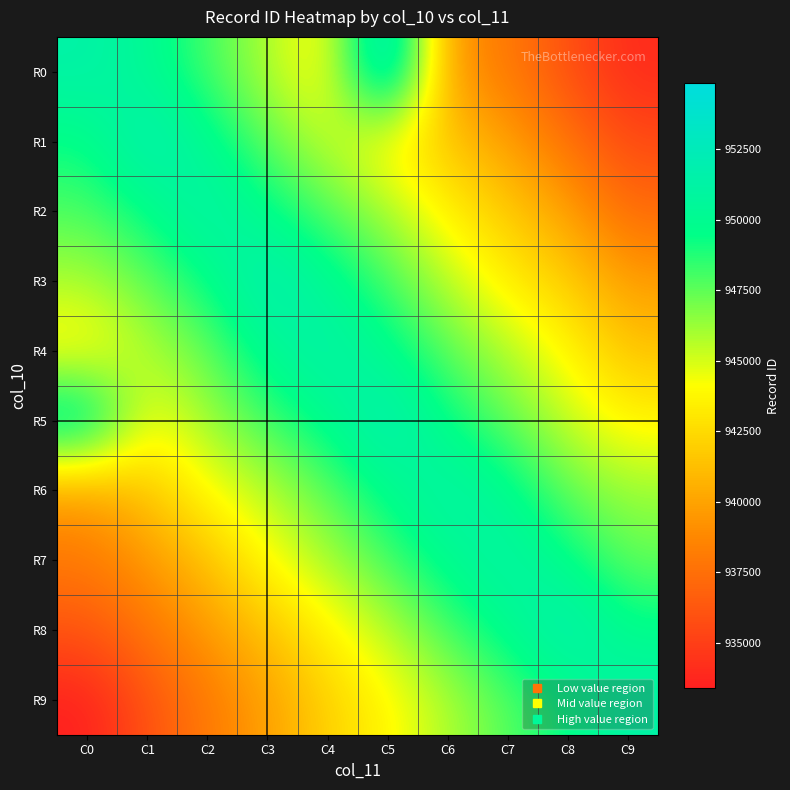

Reading right to left, transcribe all the data shown in this chart.

R0: C9=933985.2	C8=935878.3	C7=938143.3	C6=939335.3	C5=954829.0	C4=943433.2	C3=945875.8	C2=948009.2	C1=950227.9	C0=951428.0
R1: C9=935568.4	C8=937709.1	C7=939801.9	C6=941581.4	C5=943460.6	C4=945459.0	C3=947489.5	C2=950109.6	C1=952247.1	C0=949297.8
R2: C9=937323.6	C8=939869.6	C7=941791.4	C6=943476.8	C5=946062.3	C4=947733.2	C3=949643.5	C2=951569.3	C1=949416.7	C0=947889.0
R3: C9=939717.3	C8=941961.4	C7=943374.8	C6=945581.8	C5=948085.6	C4=950242.8	C3=952226.1	C2=949342.2	C1=947447.7	C0=945884.7
R4: C9=941462.0	C8=943823.9	C7=945797.2	C6=947588.9	C5=949939.7	C4=951536.0	C3=950186.5	C2=947311.6	C1=945772.3	C0=943399.2
R5: C9=943602.5	C8=945322.4	C7=947473.2	C6=949365.7	C5=952199.0	C4=949875.1	C3=948172.0	C2=946216.7	C1=944052.3	C0=952140.0
R6: C9=946264.1	C8=947351.7	C7=950079.4	C6=951418.1	C5=949819.9	C4=947558.1	C3=945633.9	C2=944105.9	C1=941548.5	C0=939665.8
R7: C9=947393.0	C8=949635.6	C7=951351.2	C6=950048.4	C5=948006.2	C4=945984.0	C3=944092.6	C2=941282.7	C1=939475.9	C0=938049.4
R8: C9=949749.4	C8=952164.4	C7=949914.7	C6=948006.8	C5=945602.4	C4=943588.2	C3=941340.7	C2=939608.1	C1=937900.5	C0=936140.3
R9: C9=951385.1	C8=949302.6	C7=947704.7	C6=945799.9	C5=943771.0	C4=942048.1	C3=939838.4	C2=938038.0	C1=935990.4	C0=933396.8